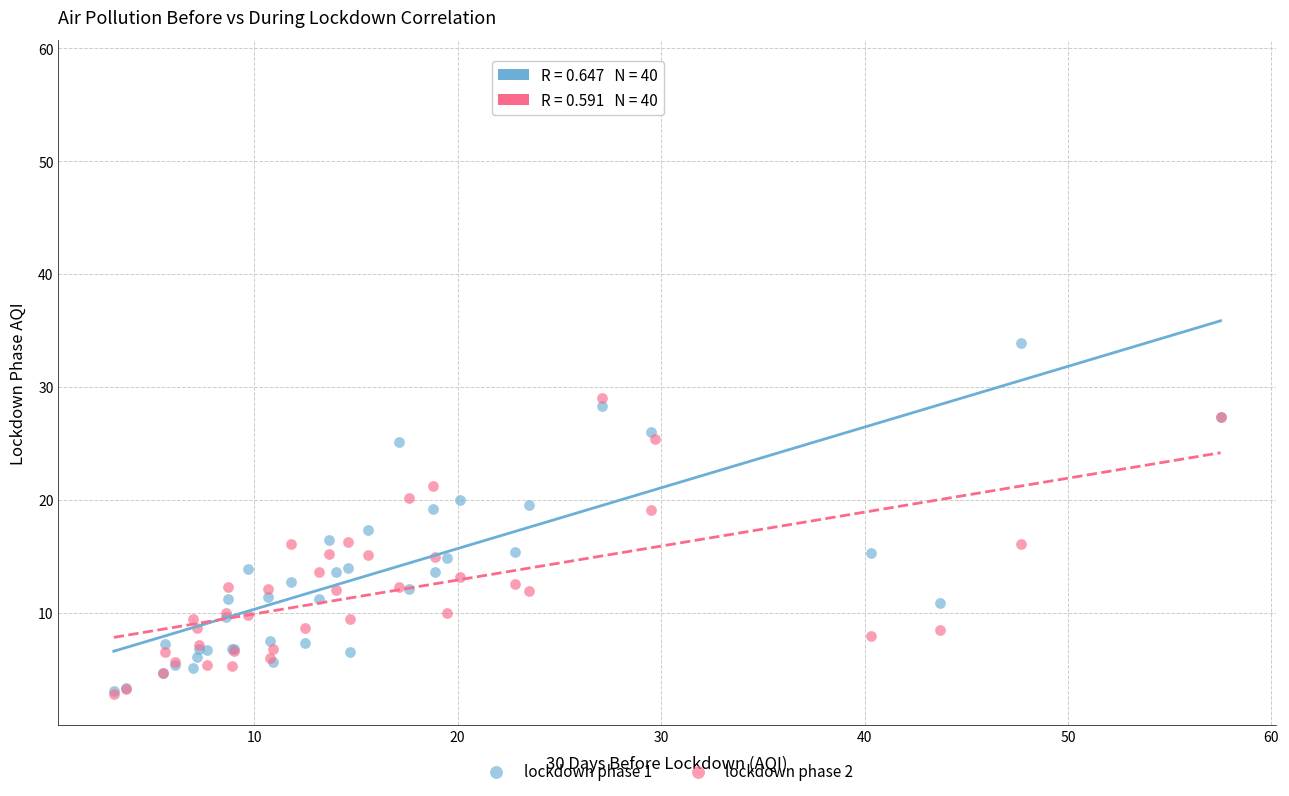

Across all series, what Y value is closest to 30?

29.0